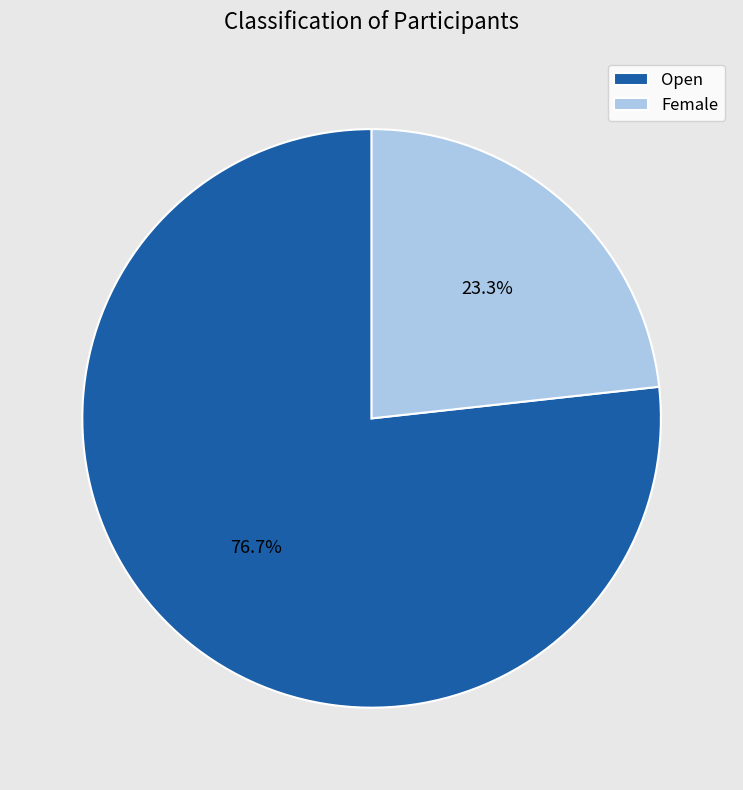

To the nearest percent, what portion does Open represent?

77%